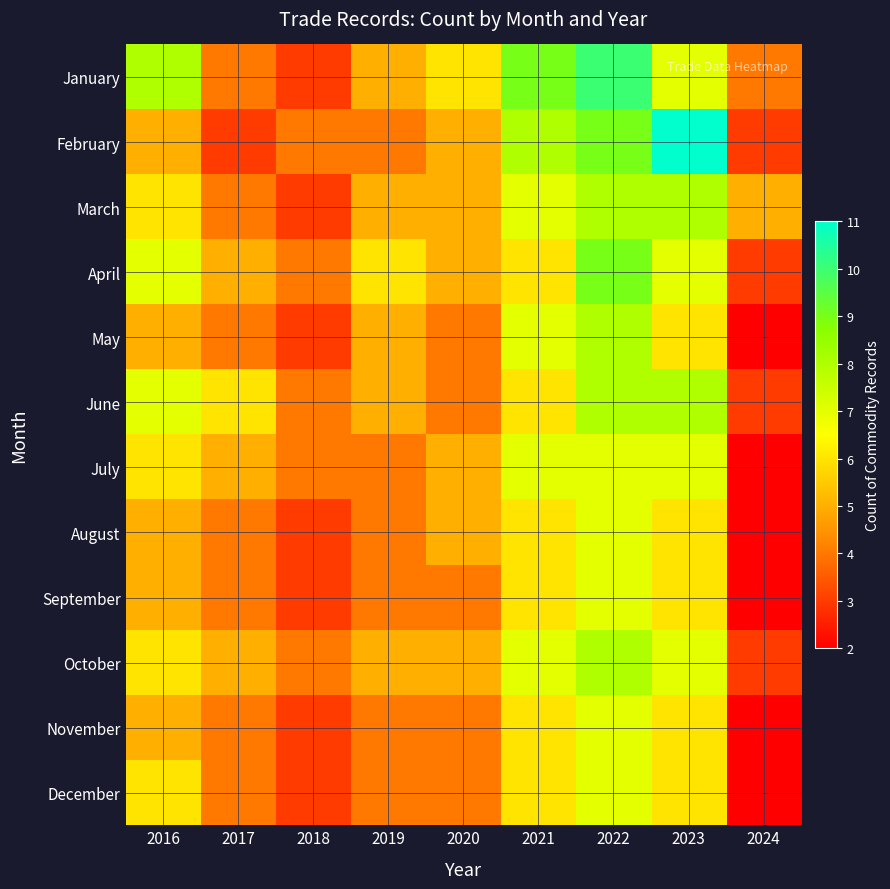

List the series in order of their peak value, lowest first.

July, August, September, November, December, March, May, June, October, April, January, February